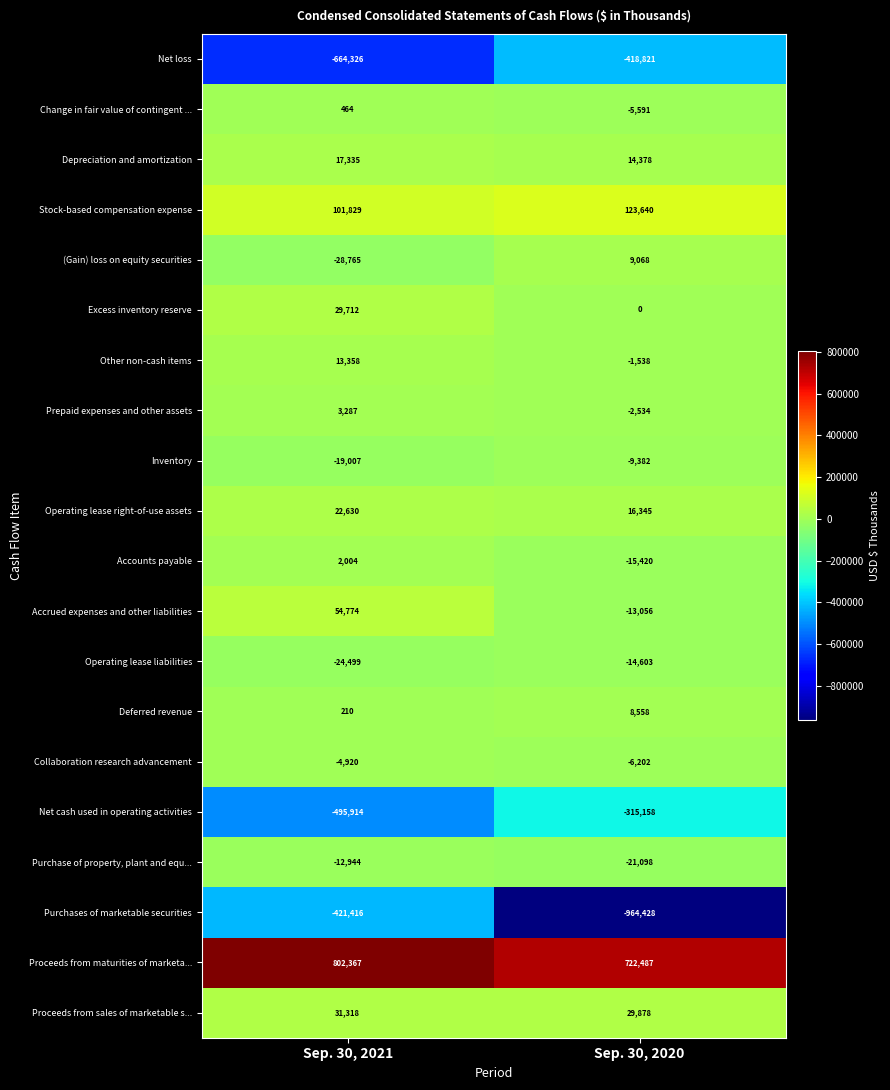

At which category is the sum across all series the highest?

Sep. 30, 2021